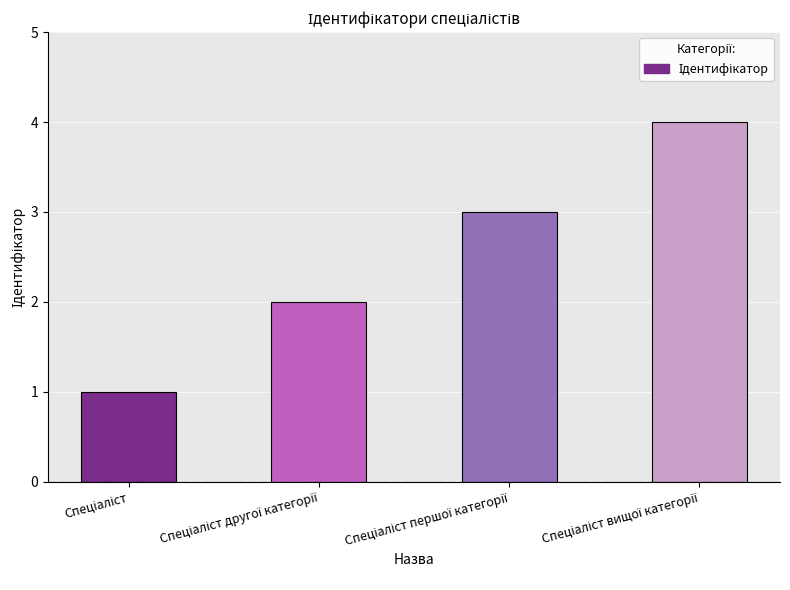

What is the difference between the maximum and minimum values?

3